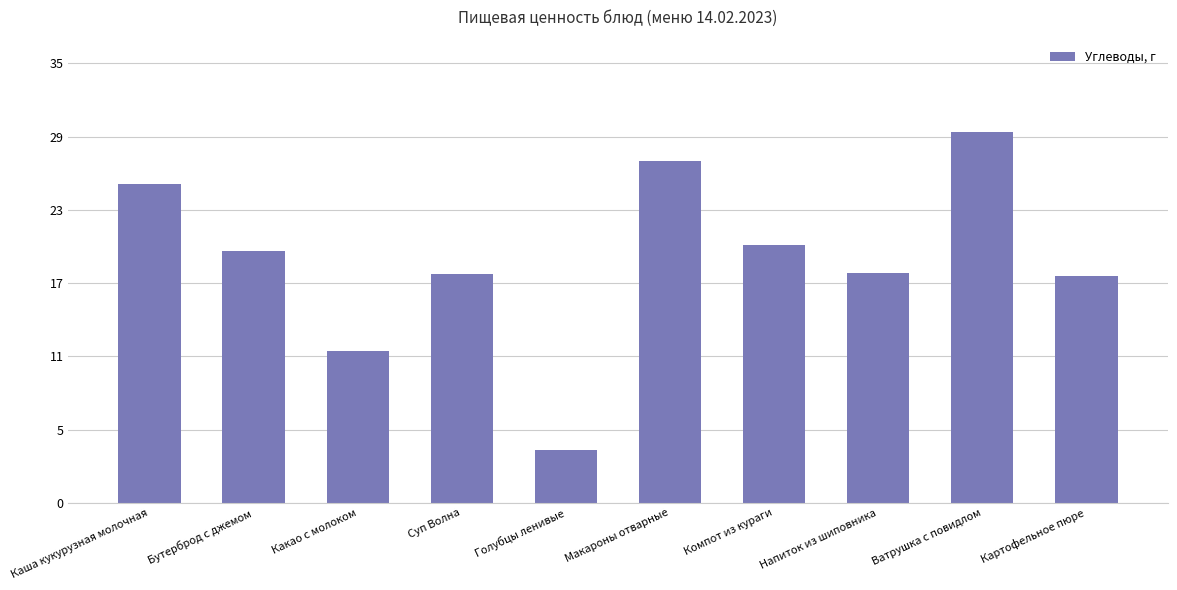

Reading left to right, transcribe all the data shown in this chart.

25.4	20.1	12.1	18.2	4.2	27.2	20.6	18.3	29.5	18.1